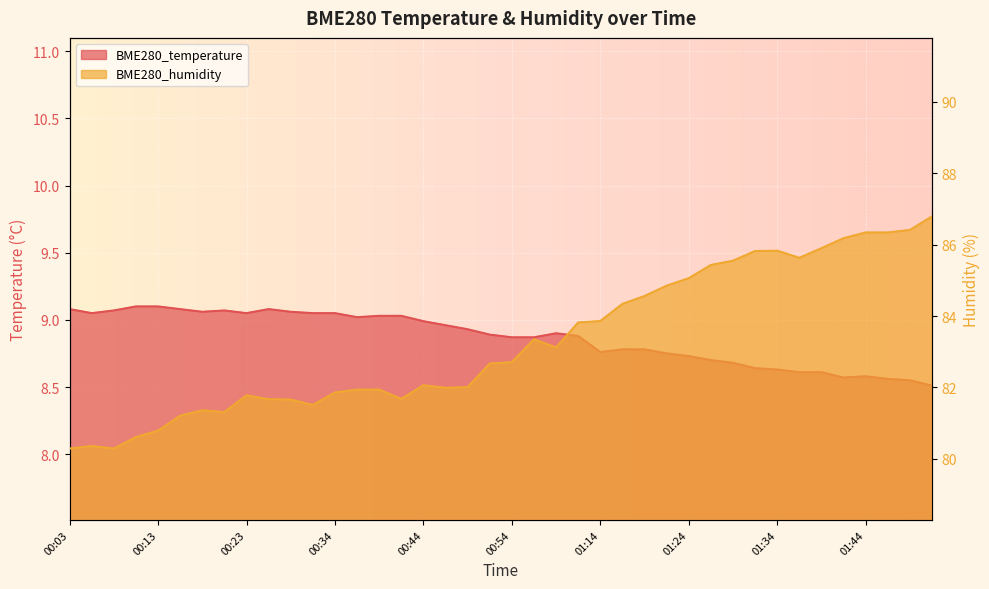

How many interior local valleys does the BME280_temperature series have?

6